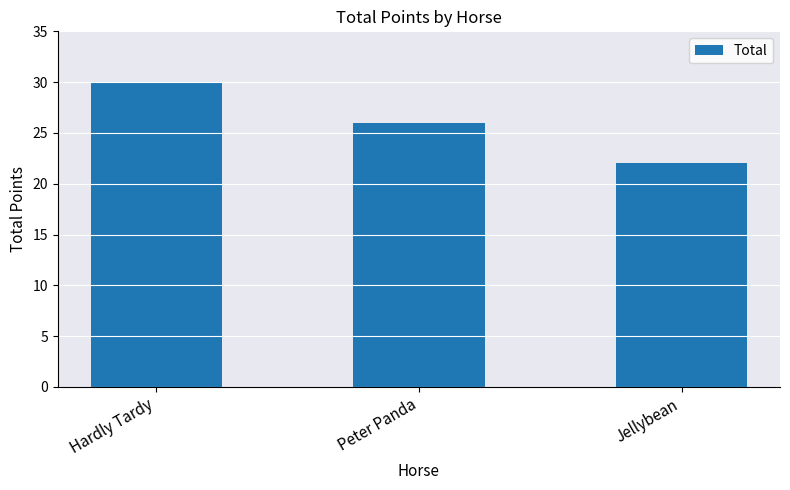

Where is the data nearest to the value 26?

Peter Panda